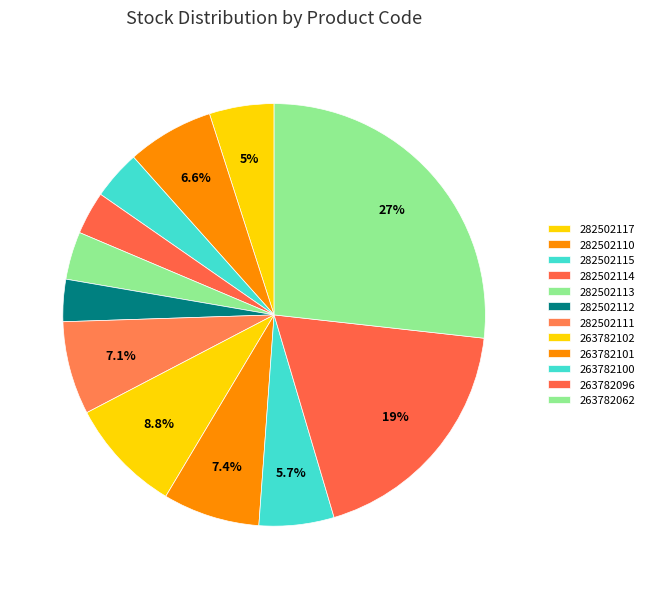

Which category has the biggest portion of the pie?

263782062